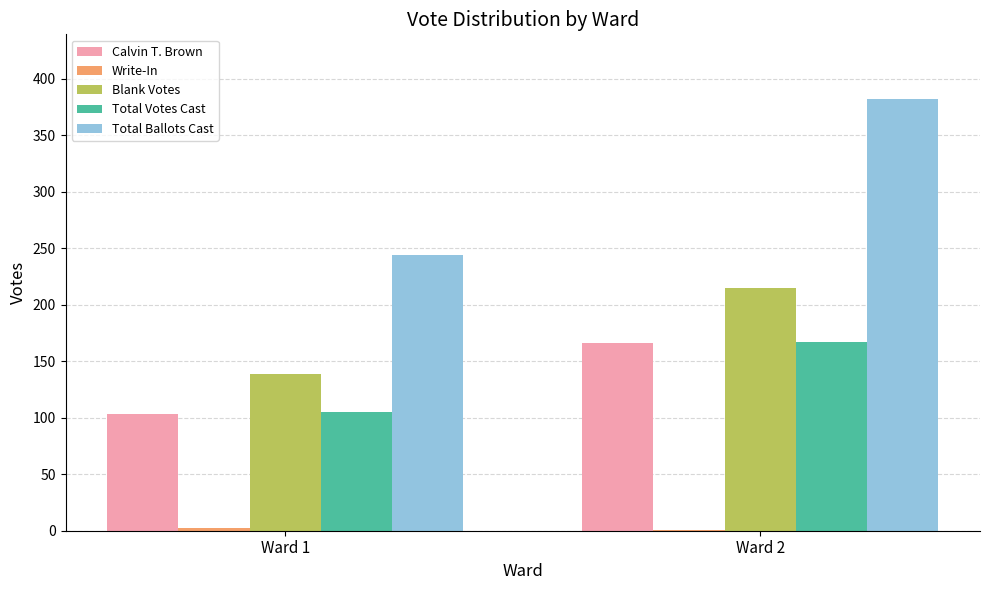

At which category does the chart reach its peak across all series?

Ward 2